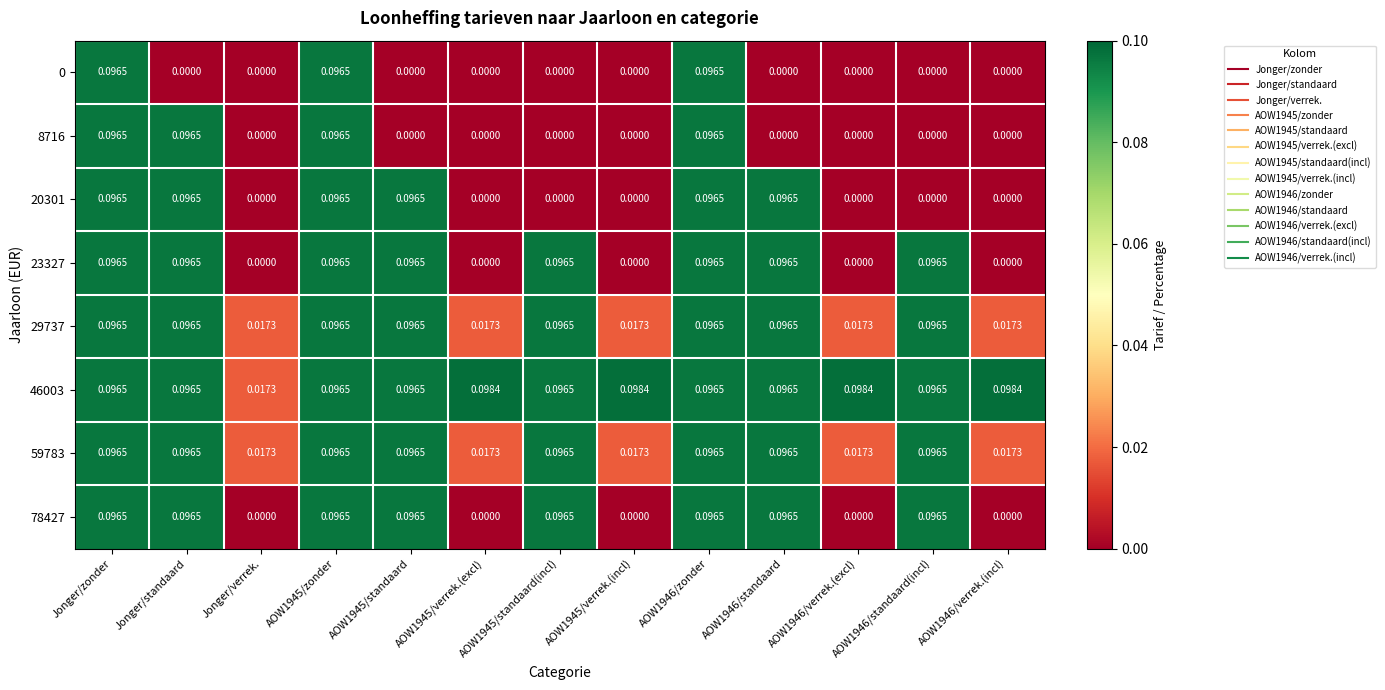

Is the value of 78427 at Jonger/verrek. greater than the value of 29737 at Jonger/standaard?

No